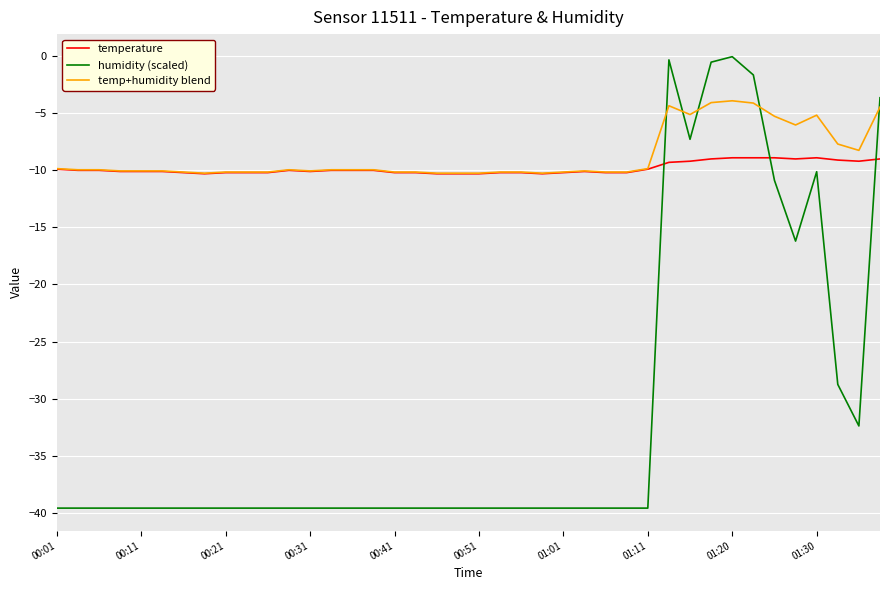

Which series has the largest range (max minus min)?

humidity (scaled)